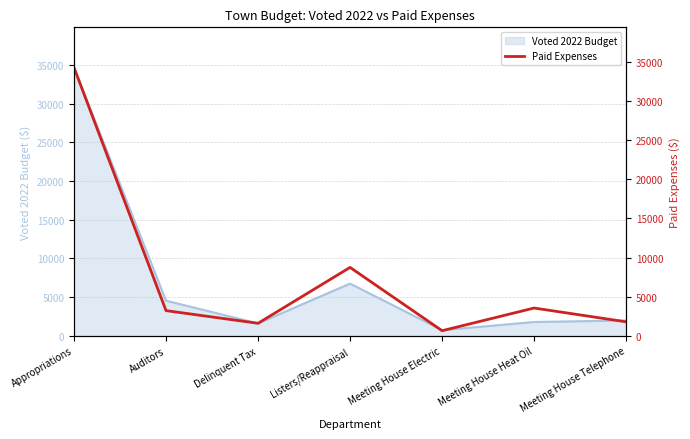

True or false: Voted 2022 Budget has a value of 12097.4 at Listers/Reappraisal.

False